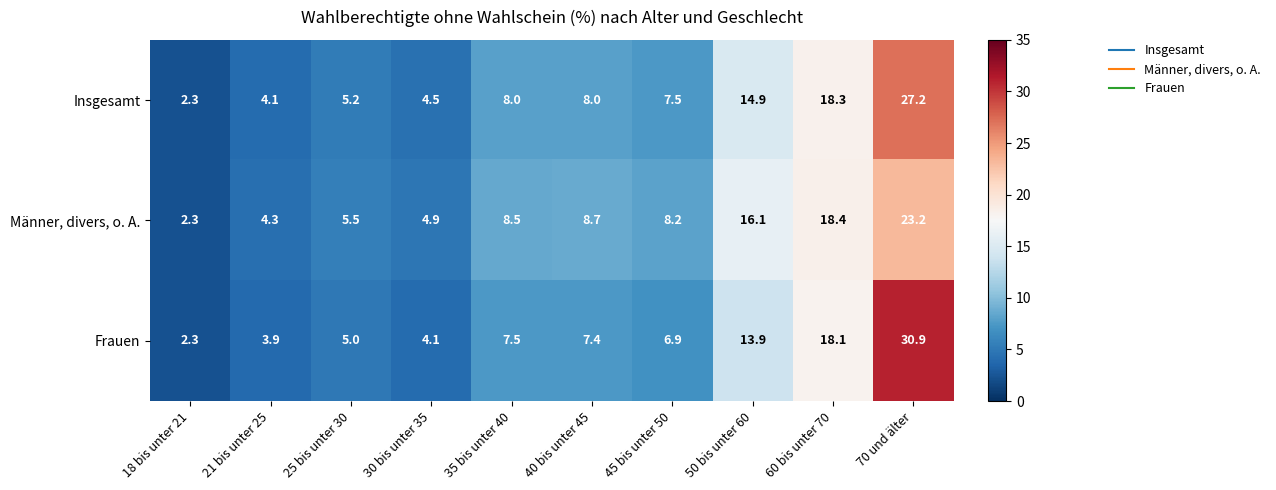

What value does the Frauen series have at 50 bis unter 60?

13.9